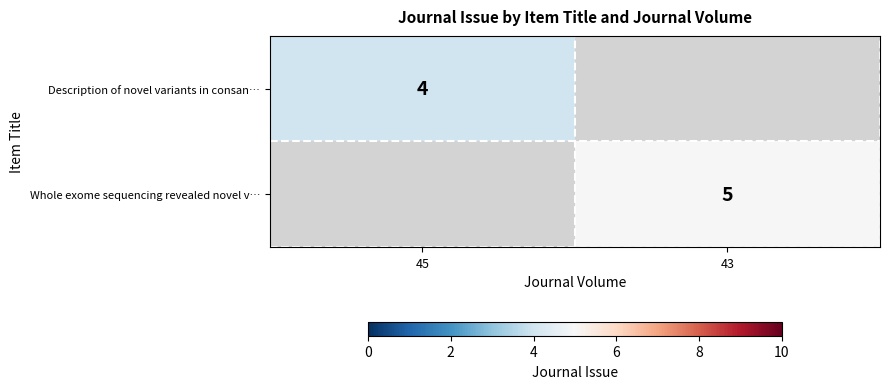

True or false: Whole exome sequencing revealed novel v… has a value of 9 at 43.

False